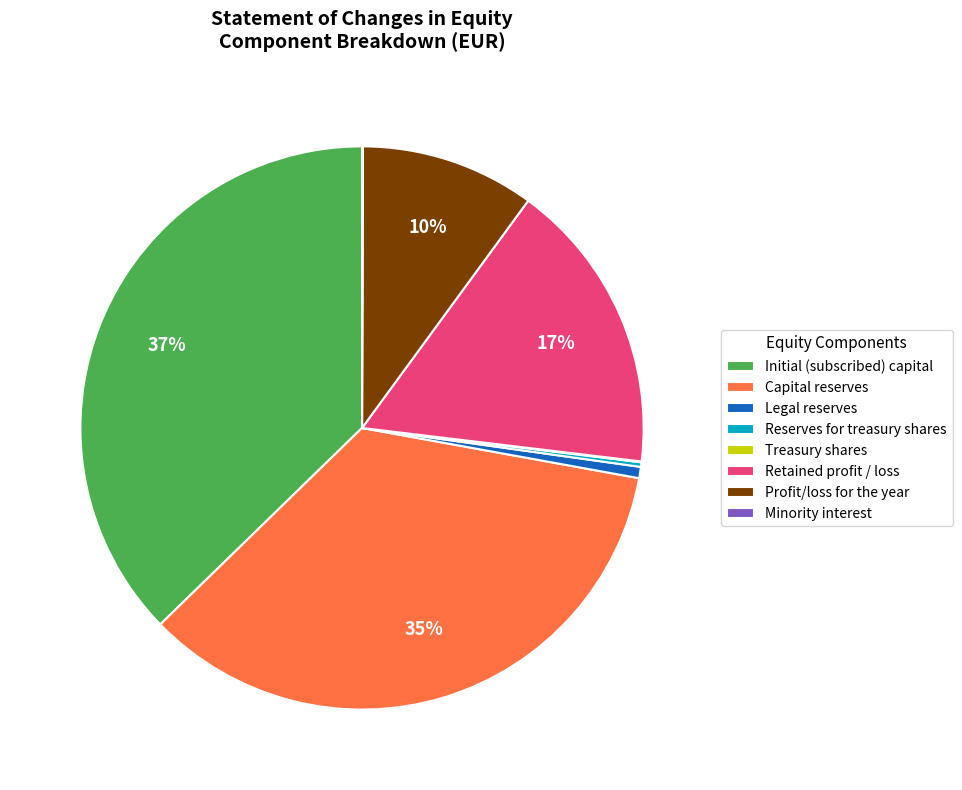

To the nearest percent, what portion does Profit/loss for the year represent?

10%